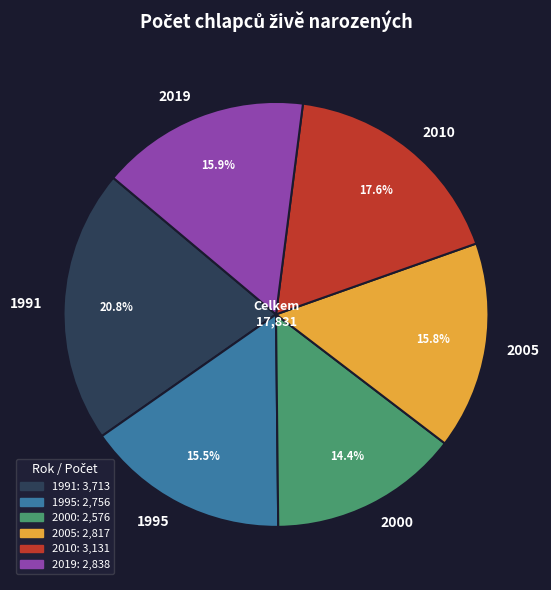

Which has a higher value, 2010 or 1991?

1991